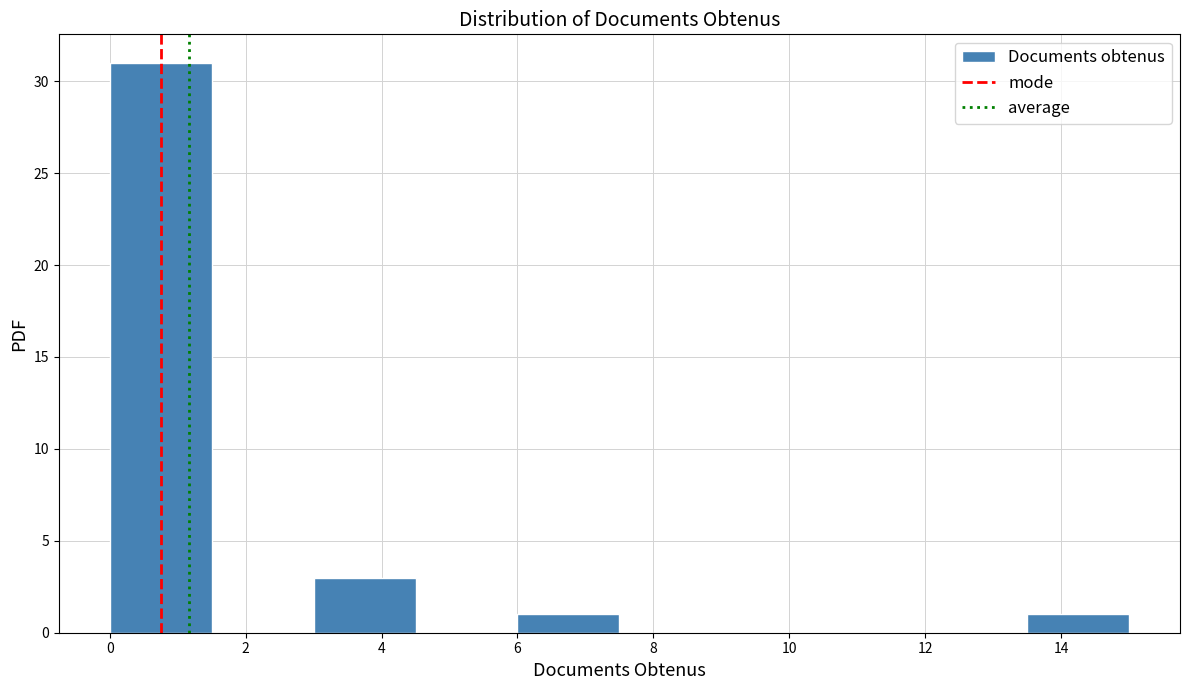

Reading left to right, list every bar in this chart as the range it spans on the x-axis followed by its height. Neither the bar edges nor the heights are printed on the chart, so give them approximately, as read against the axes.

0.0 to 1.5: 31
1.5 to 3.0: 0
3.0 to 4.5: 3
4.5 to 6.0: 0
6.0 to 7.5: 1
7.5 to 9.0: 0
9.0 to 10.5: 0
10.5 to 12.0: 0
12.0 to 13.5: 0
13.5 to 15.0: 1